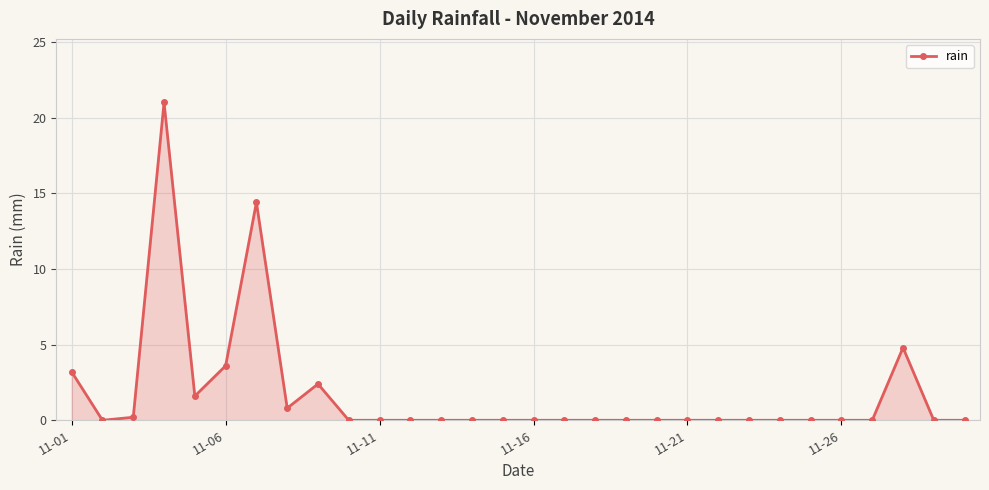

What is the sum of all values?

52.0